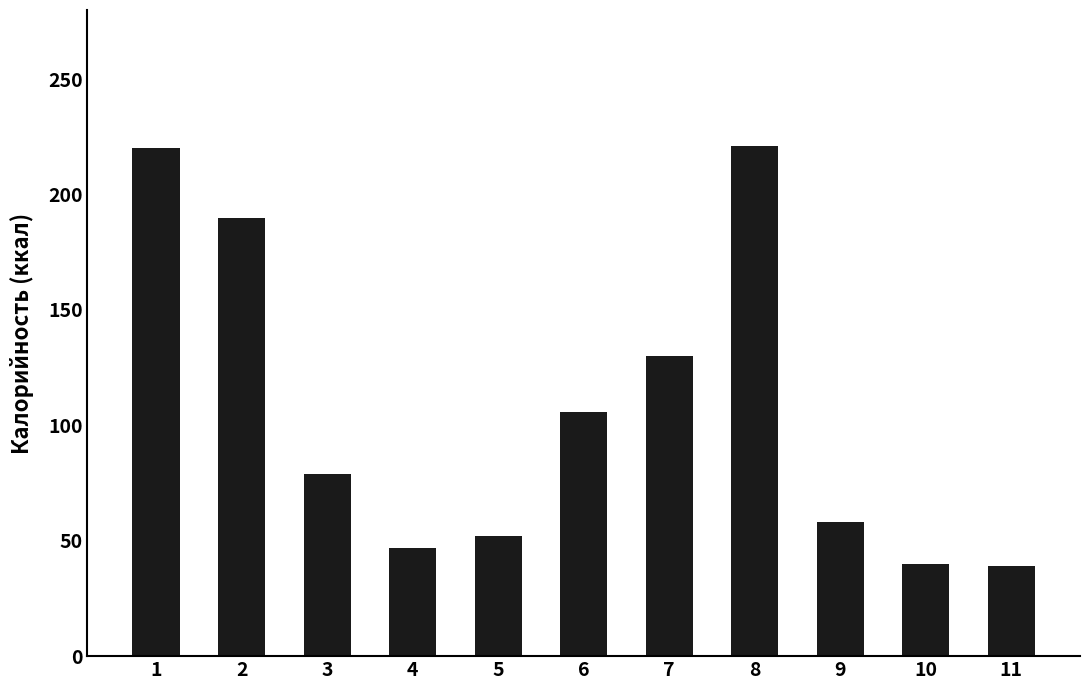

What is the value of the 10th bar from the left?

40.0